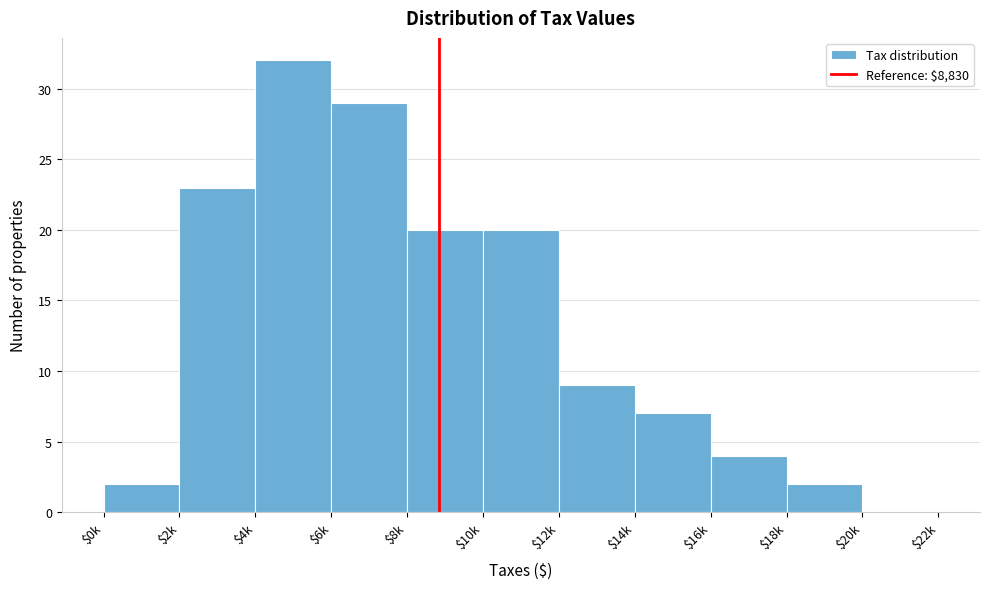

The chart shows a value of 7 at $14k. True or false?

True